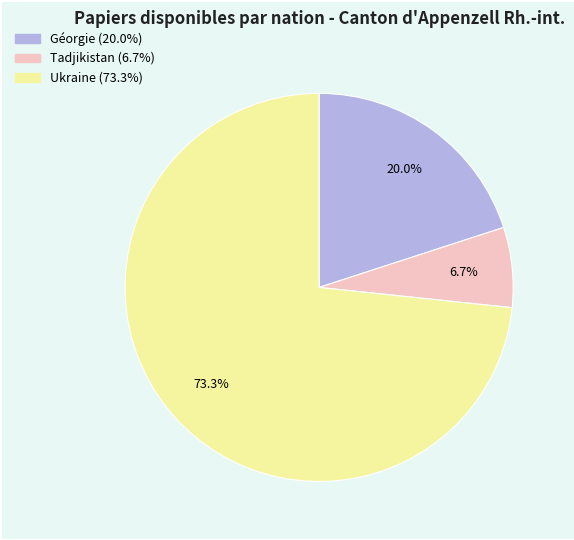

How much of the chart is everything except Tadjikistan?

93.3%